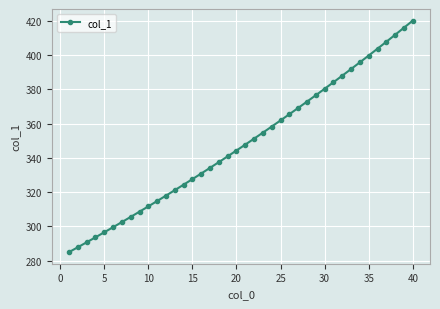

What is the greatest value displayed?

420.1